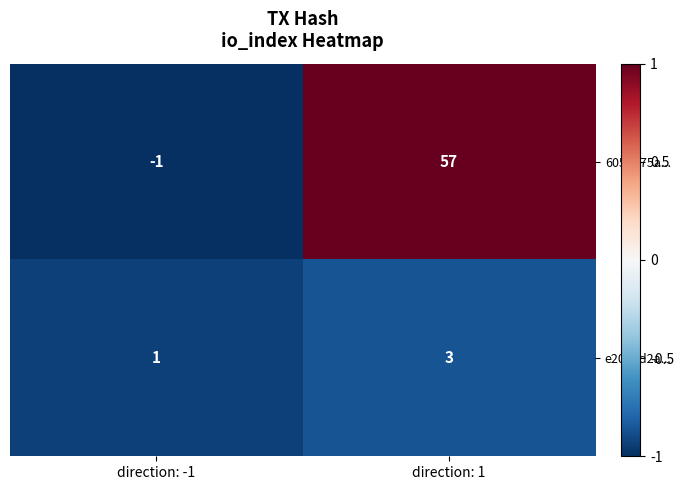

At which label is 6055575a... closest to 28?

direction: -1